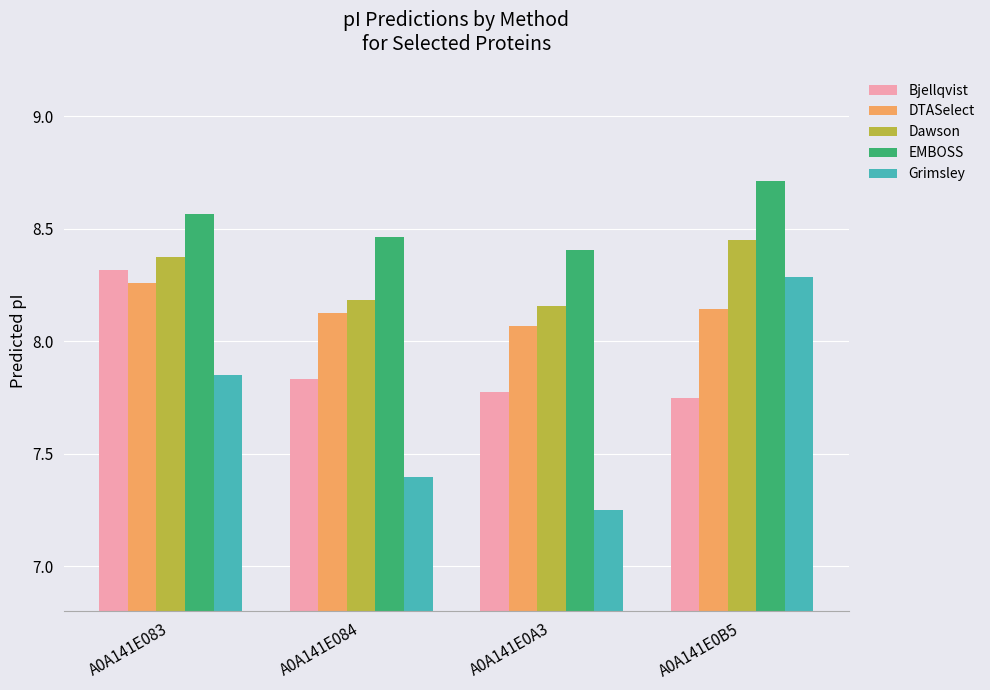

True or false: DTASelect has a value of 3.9 at A0A141E084.

False